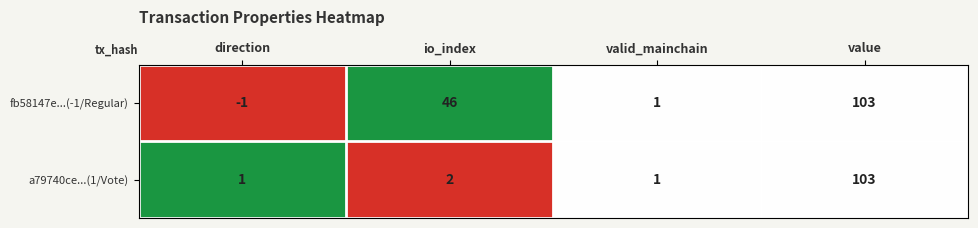

List the labels in order of fb58147e...(-1/Regular) value, largest first.

value, io_index, valid_mainchain, direction